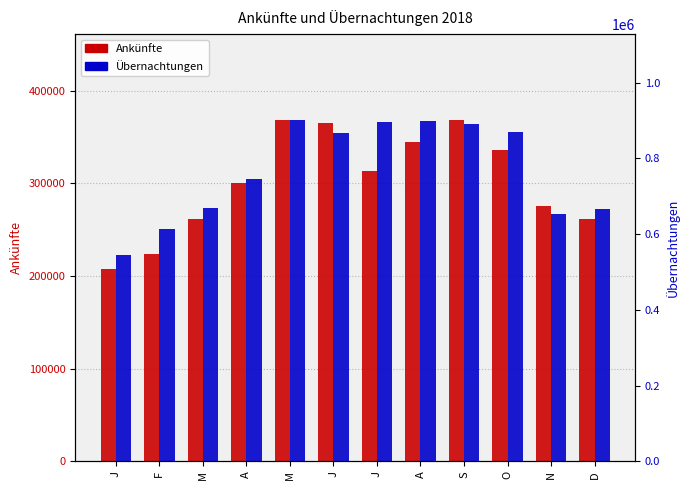

How many series are shown in this chart?

2